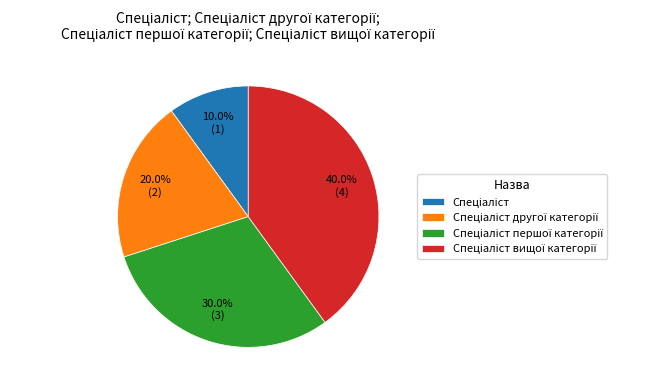

Is there a majority slice in this chart?

No